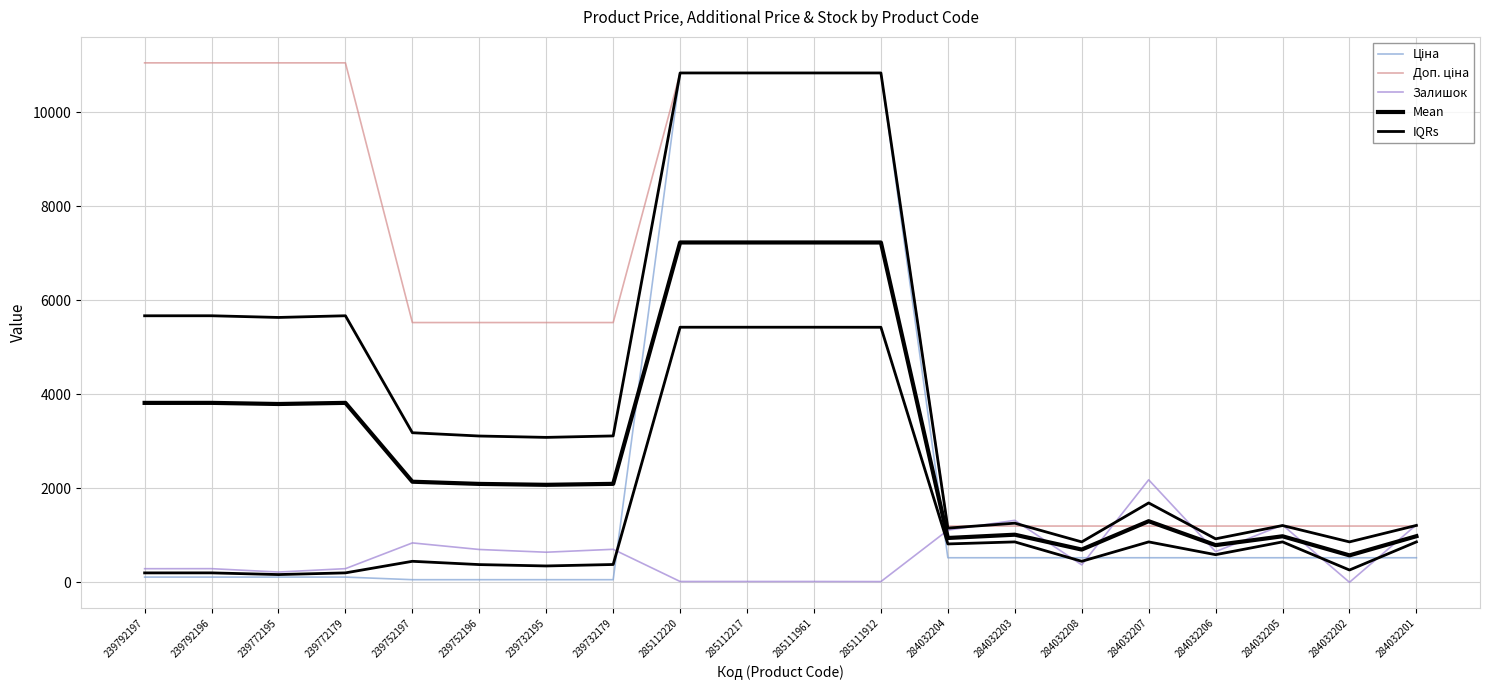

How many intersections are there between Mean and Ціна?

2